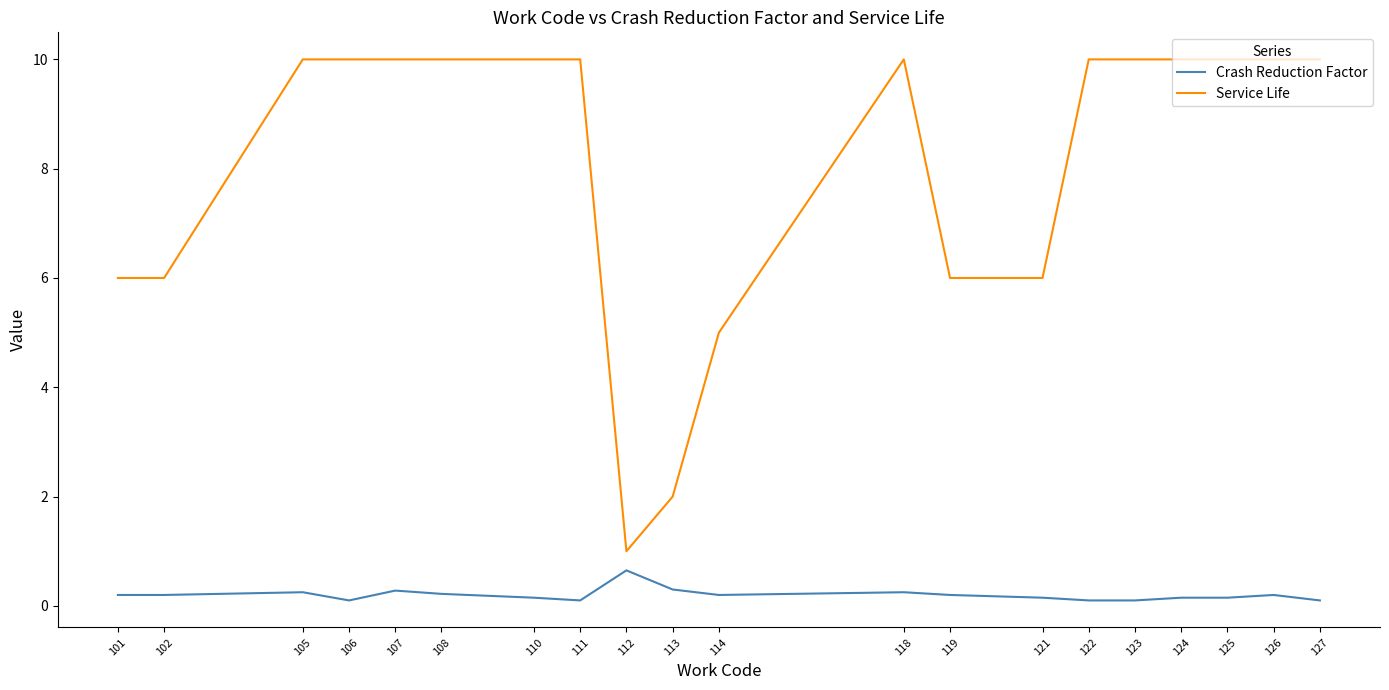

Is the value of Crash Reduction Factor at 102 greater than the value of Service Life at 101?

No